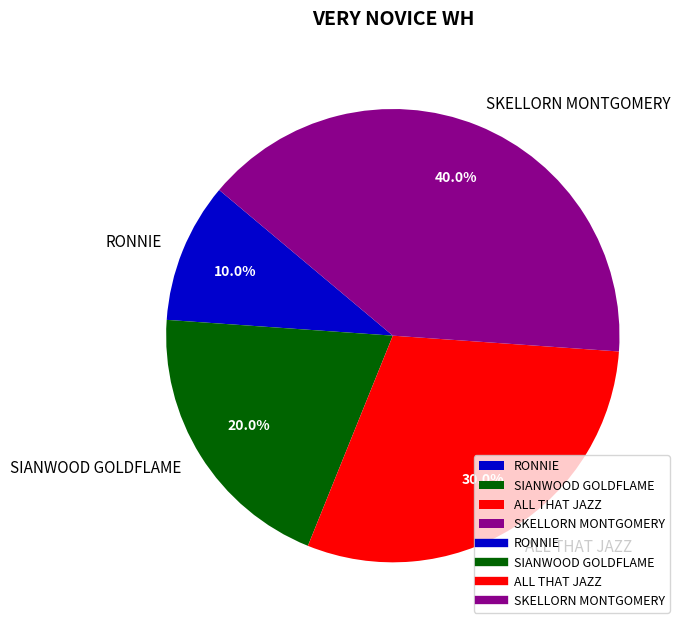

To the nearest percent, what is the combined percentage of SKELLORN MONTGOMERY and ALL THAT JAZZ?

70%